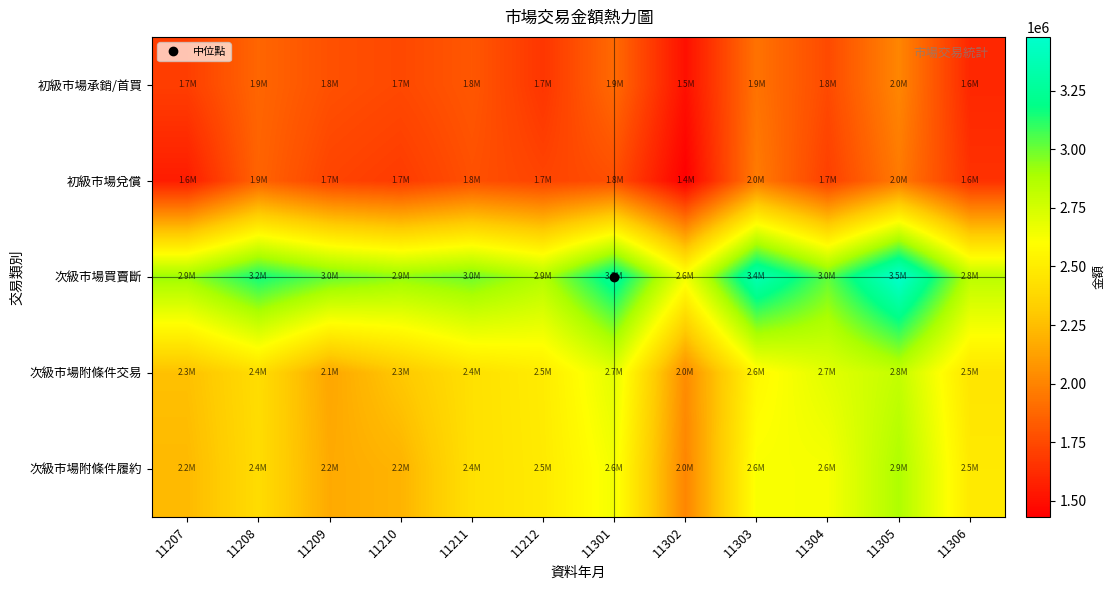

Rank the series by their maximum value, from highest to lowest.

次級市場買賣斷, 次級市場附條件履約, 次級市場附條件交易, 初級市場承銷/首買, 初級市場兌償